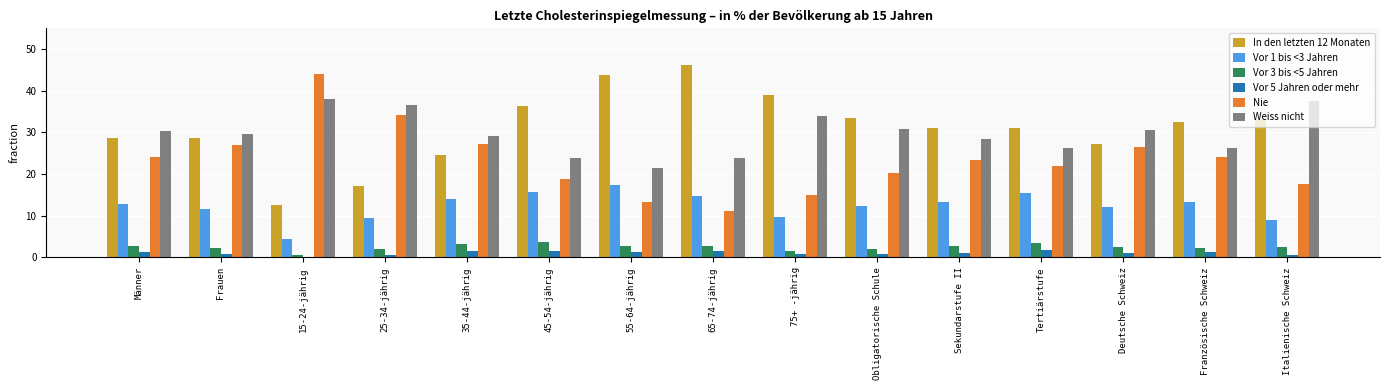

What is the difference between the maximum and second lowest values in the Nie series?

30.8